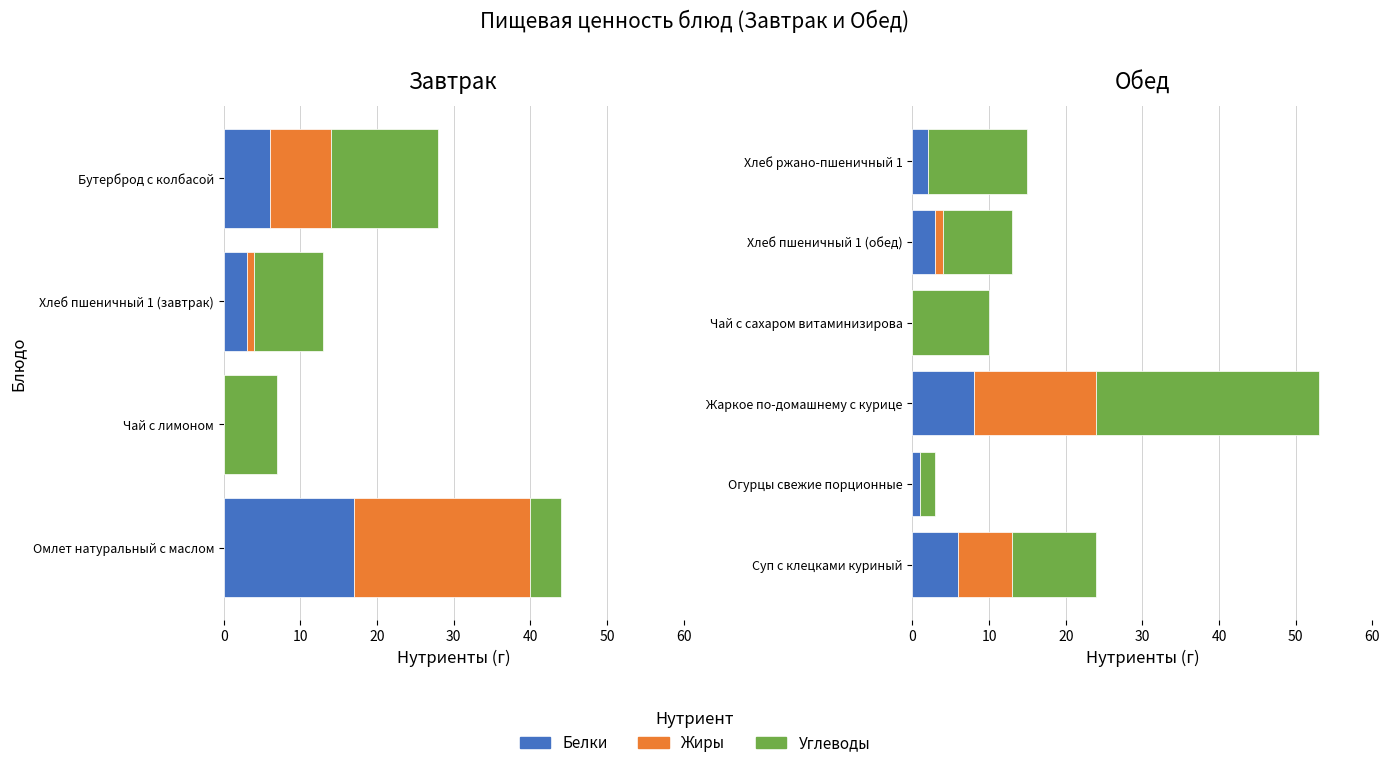

How many groups of bars are there?

6